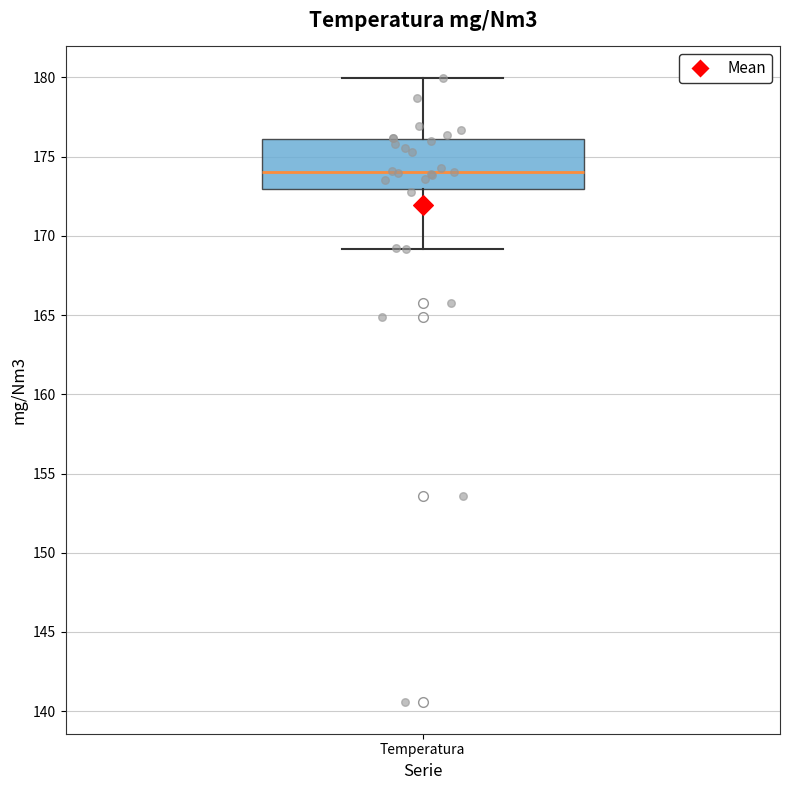

Where does the upper whisker of the box for Temperatura end on the y-axis? The values are not printed on the chart, so give them approximately, as read against the axis.

180